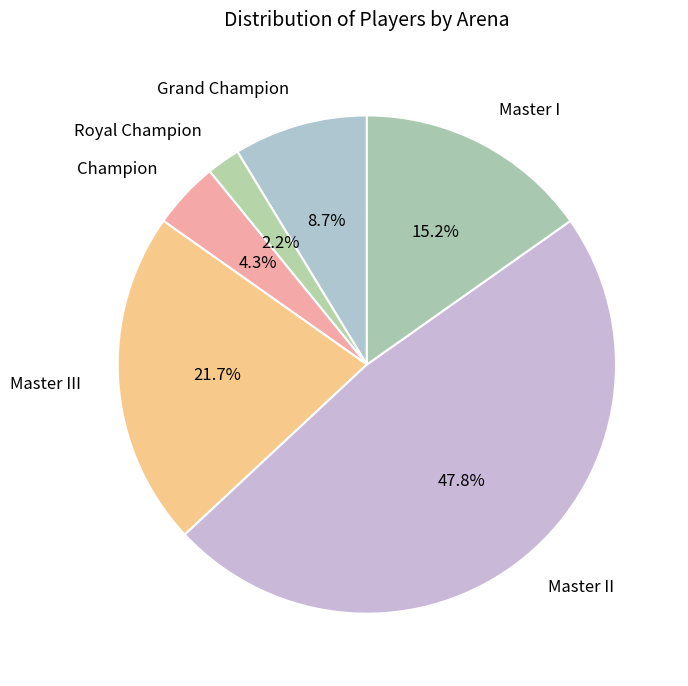

Between Master I and Grand Champion, which is larger?

Master I